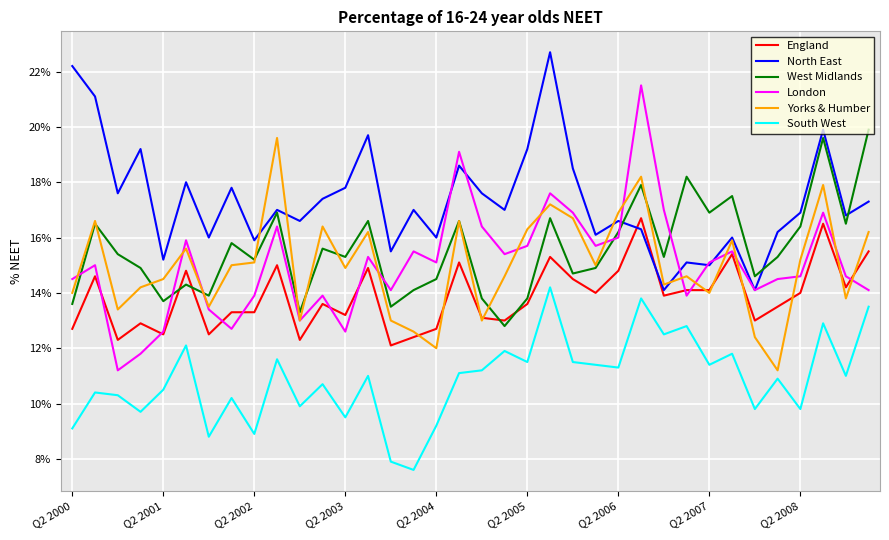

What are all the series names shown in the legend?

England, North East, West Midlands, London, Yorks & Humber, South West